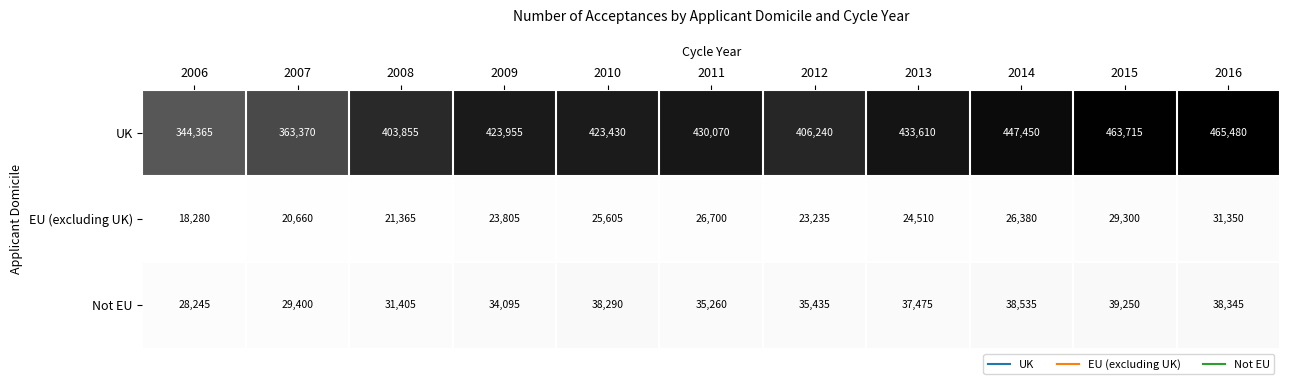

What is the sum of all EU (excluding UK) values?

271190